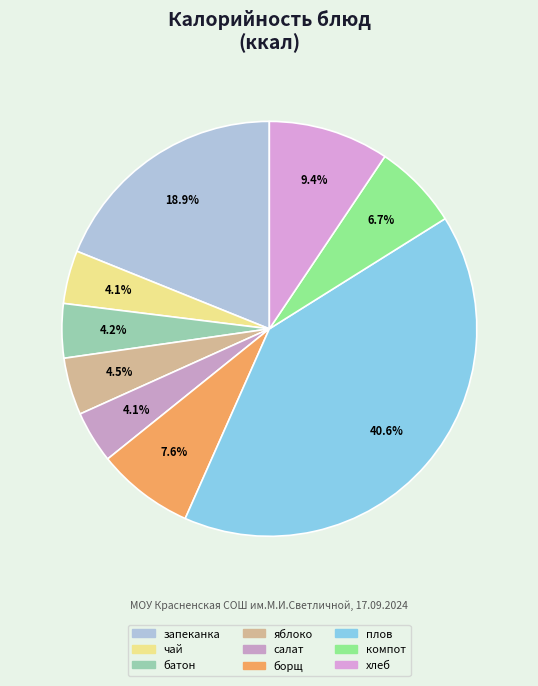

Count the number of slices in the pie.

9